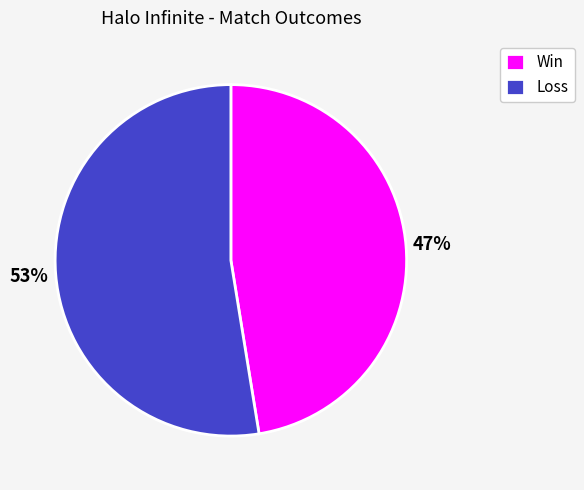

Which slice represents more than half of the pie?

Loss